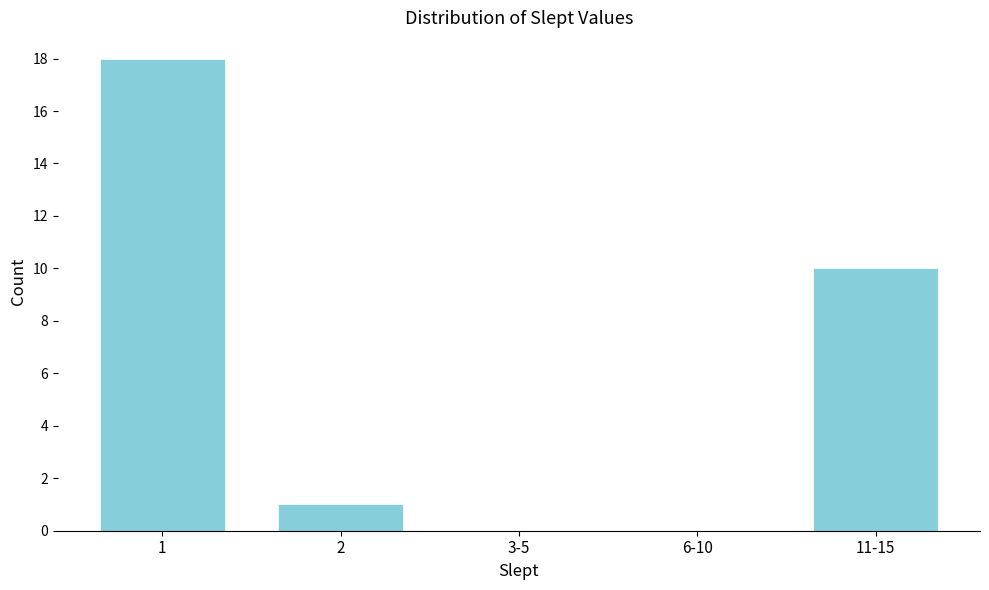

Reading left to right, what are all the values shown in this chart?

1=18	2=1	3-5=0	6-10=0	11-15=10